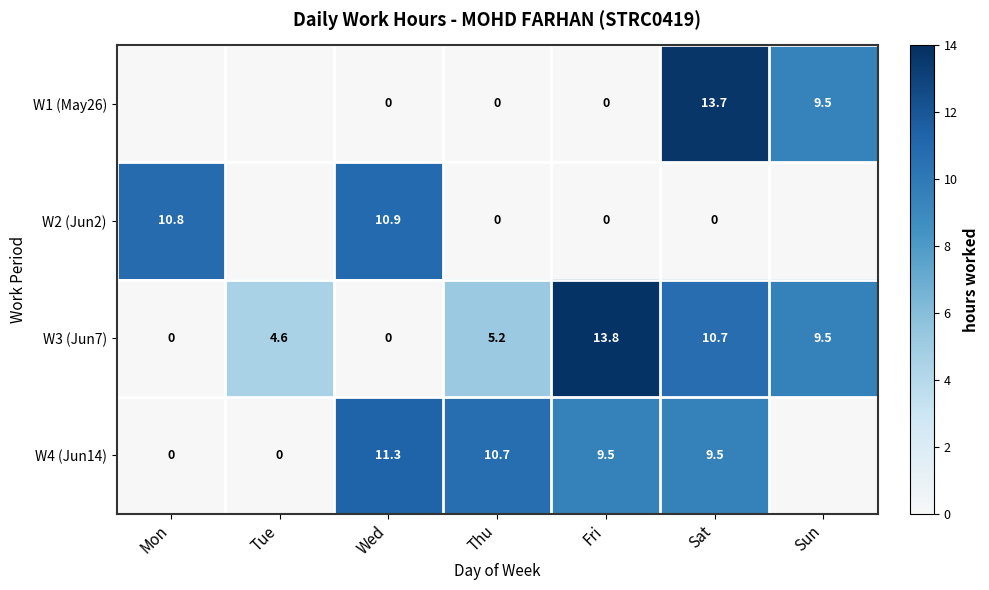

Which category has the highest value in the W3 (Jun7) series?

Fri